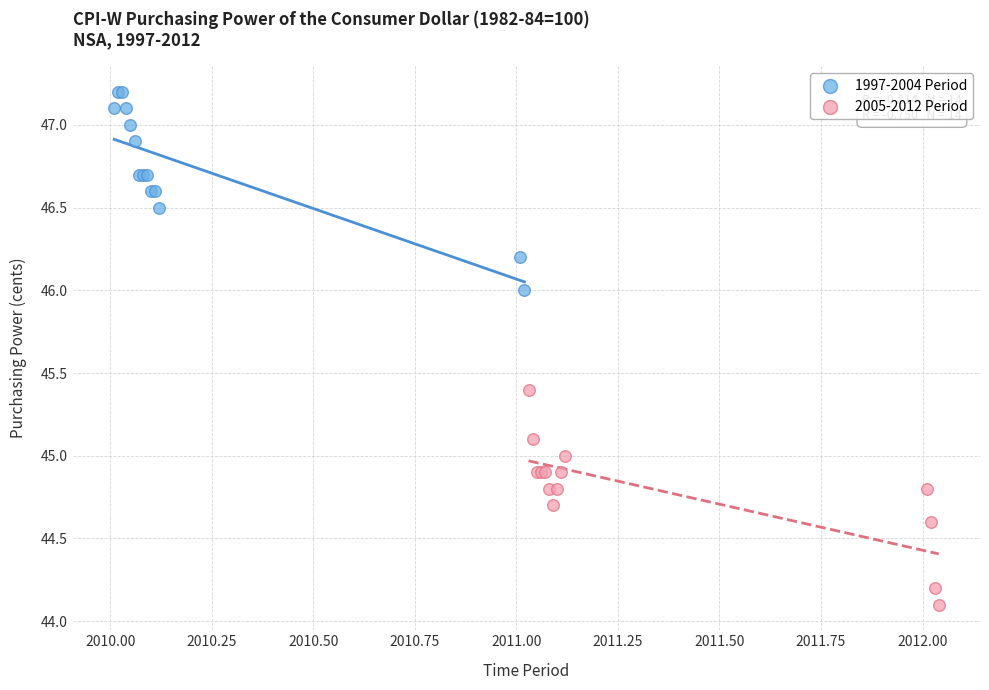

What are all the series names shown in the legend?

1997-2004 Period, 2005-2012 Period